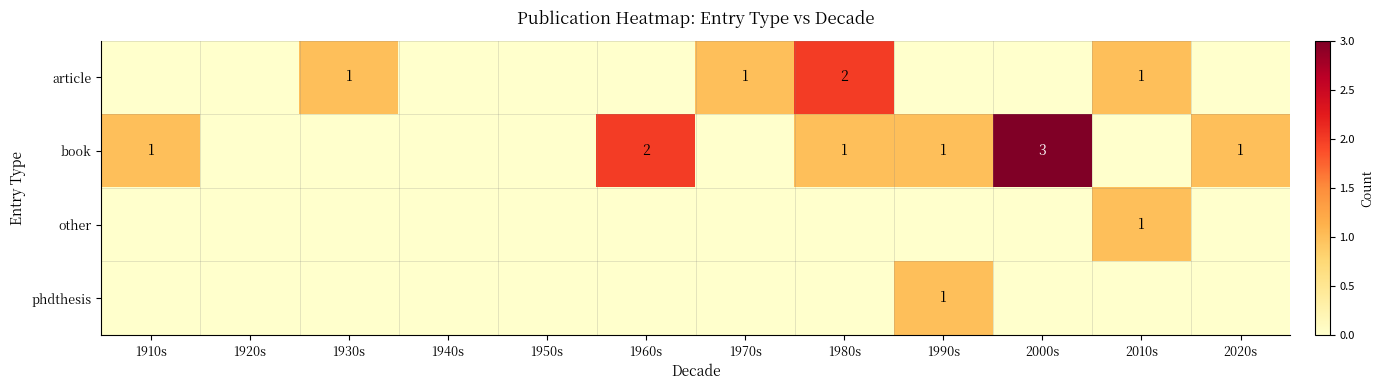

At which category is the sum across all series the highest?

1980s